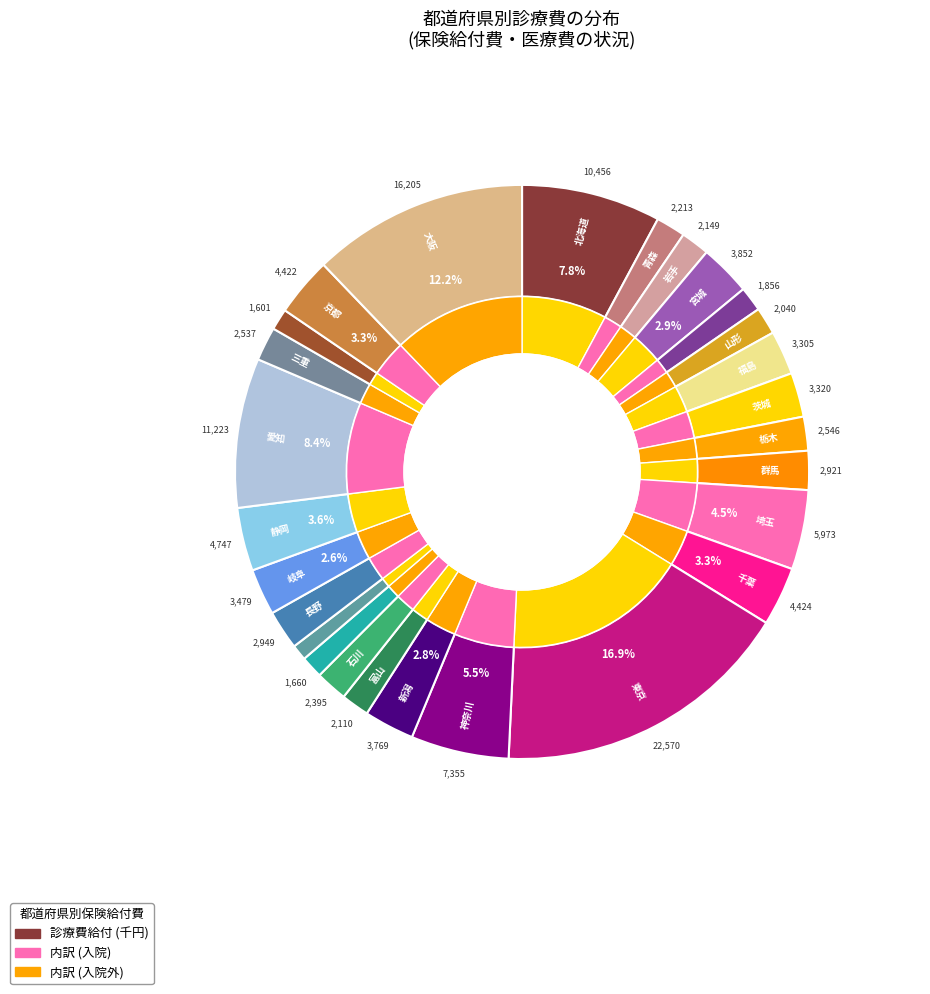

To the nearest percent, what is the average slice percentage?

4%